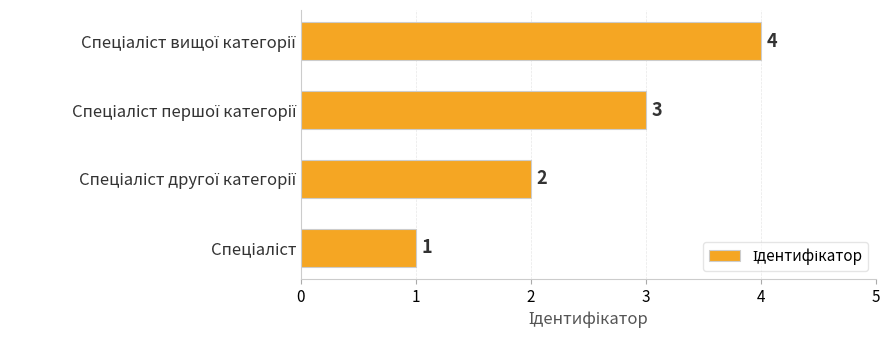

What is the sum of all values?

10